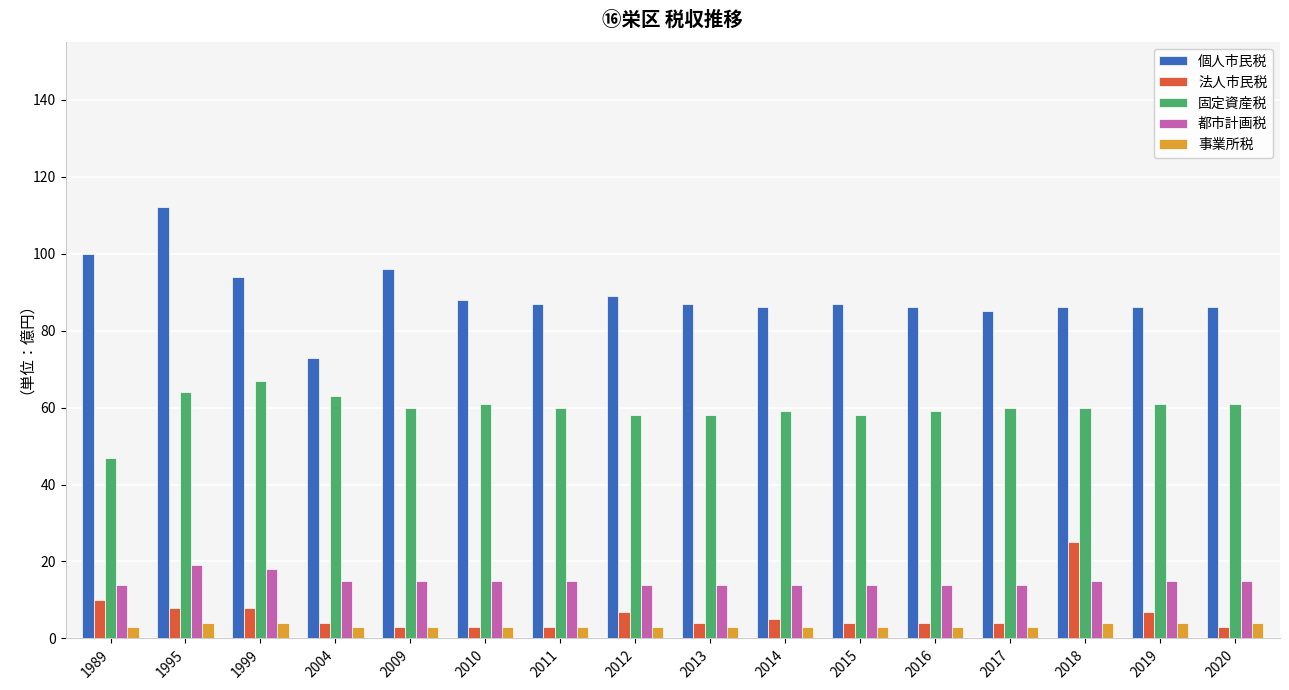

Does the chart contain stacked bars?

No